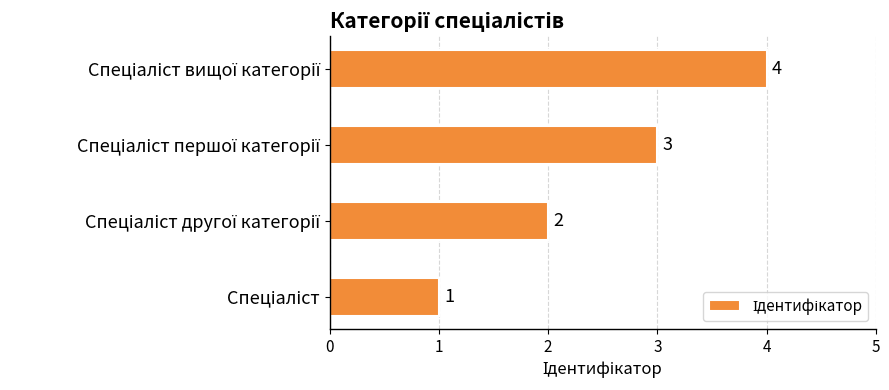

What is the sum of all values?

10